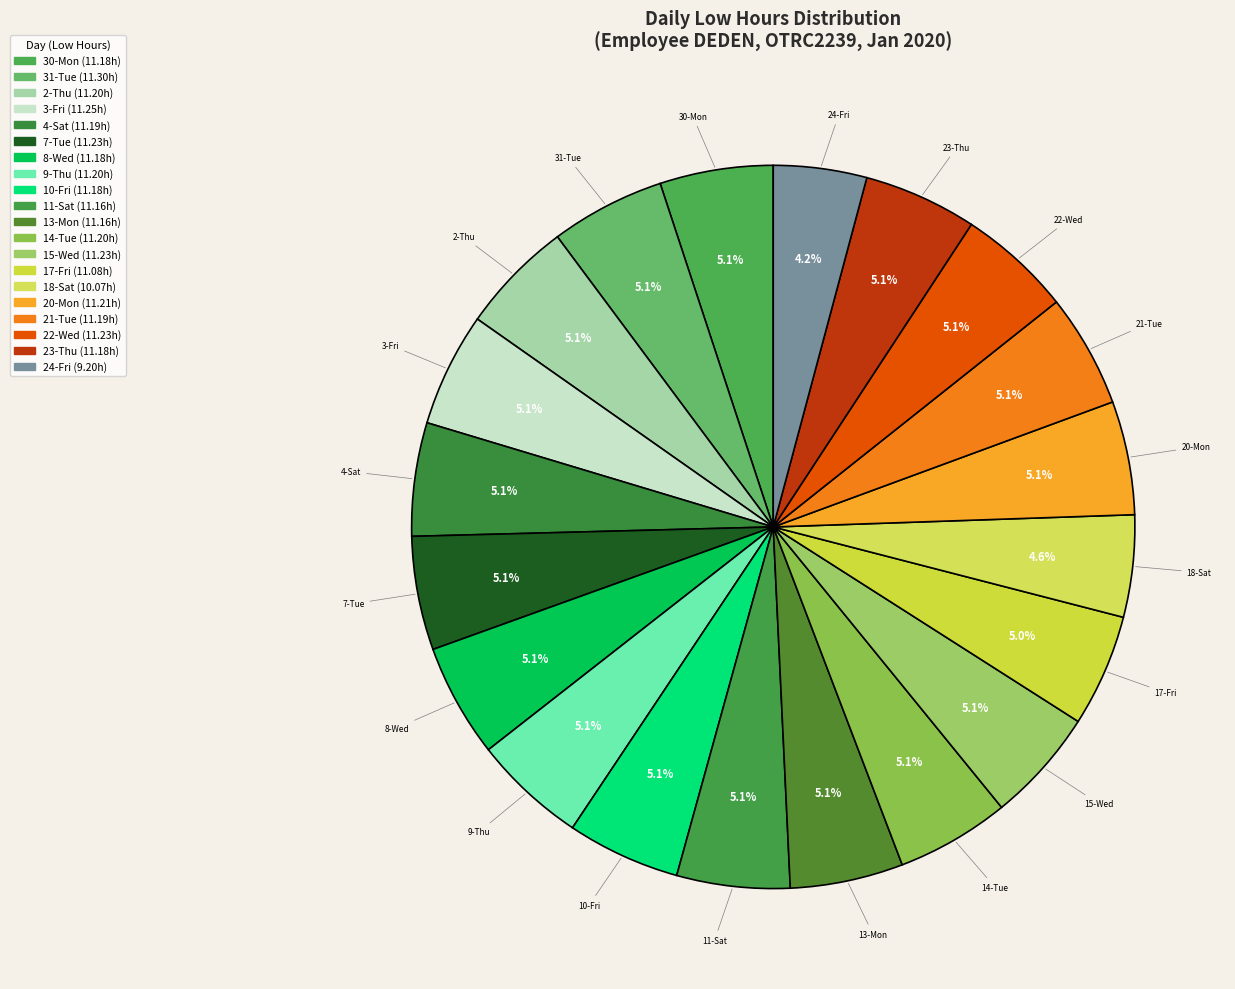

Count the number of slices in the pie.

20